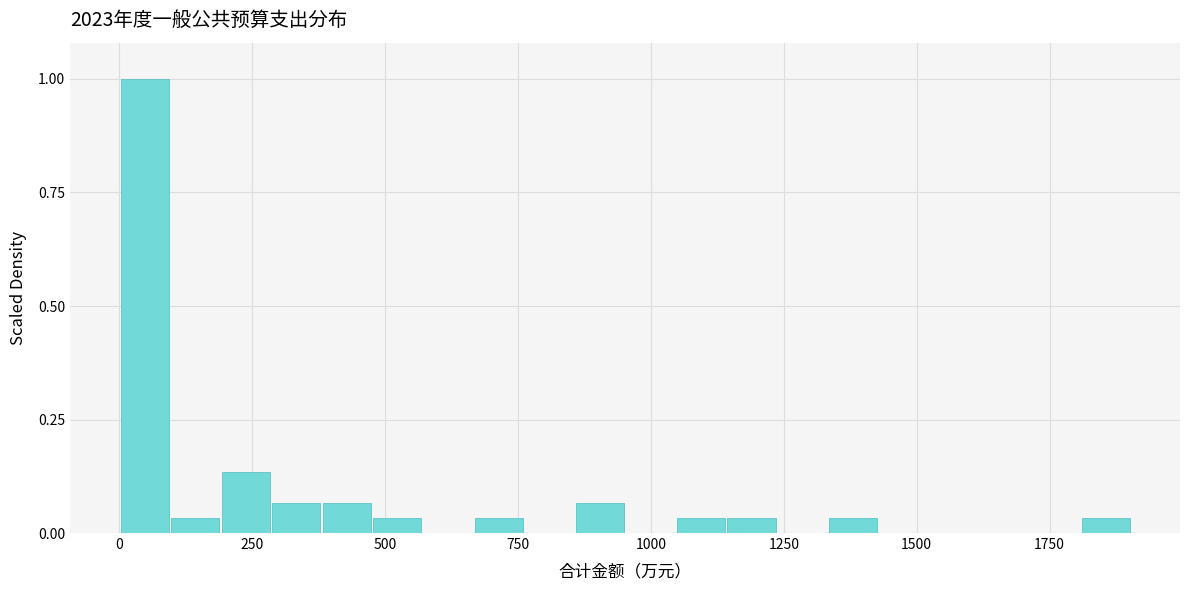

Around what value on the x-axis is the tallest bar? Give the approximate position of its centre, as read against the axis.

50